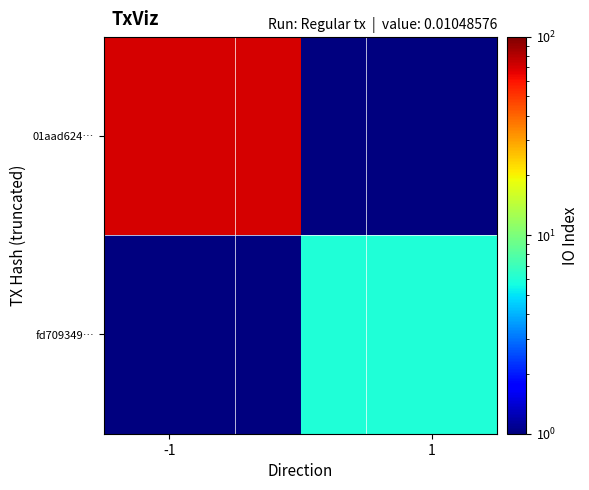

Reading left to right, transcribe all the data shown in this chart.

01aad624…: 71	1
fd709349…: 1	6